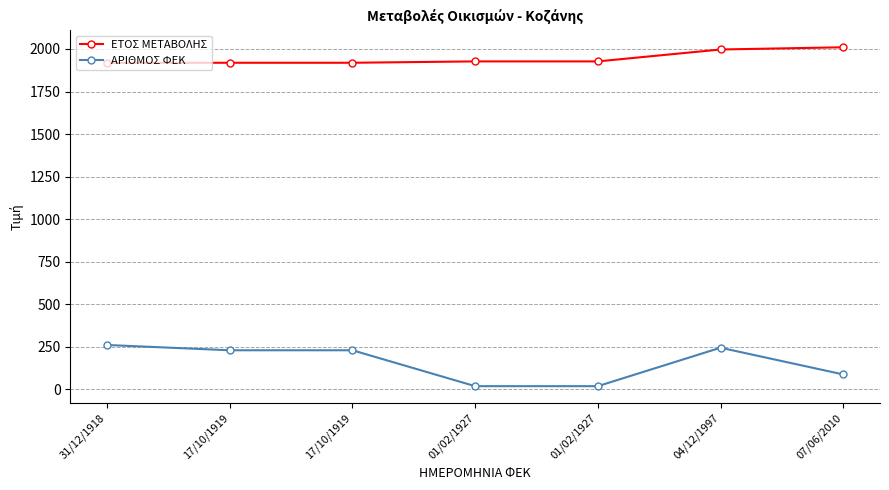

Does the chart have visible grid lines?

Yes